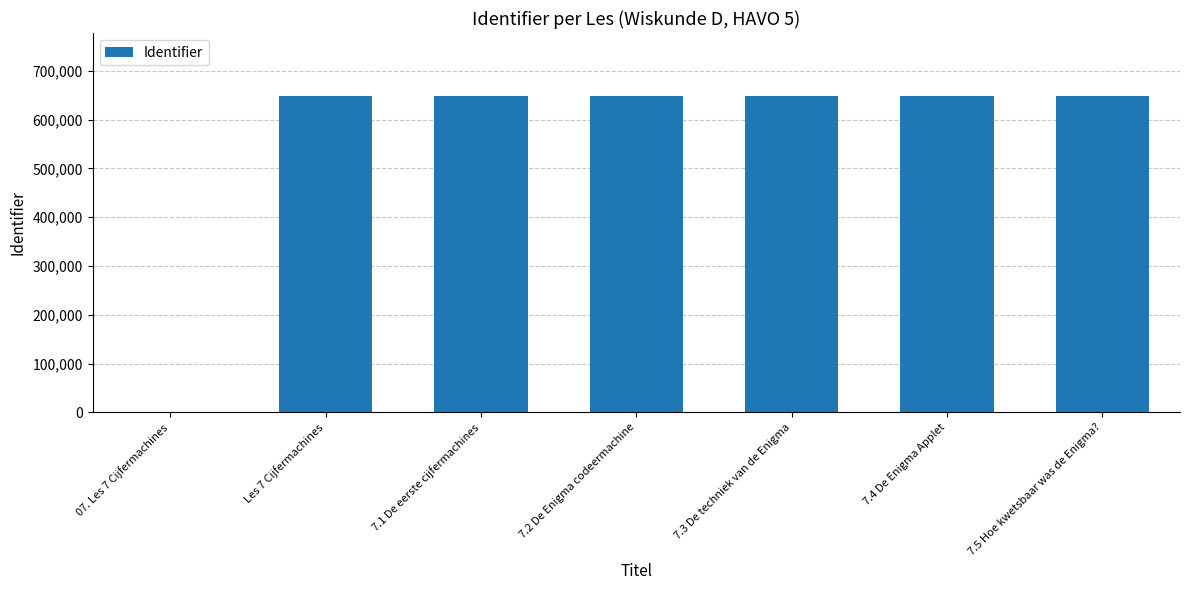

At which label is the value closest to 323972?

Les 7 Cijfermachines